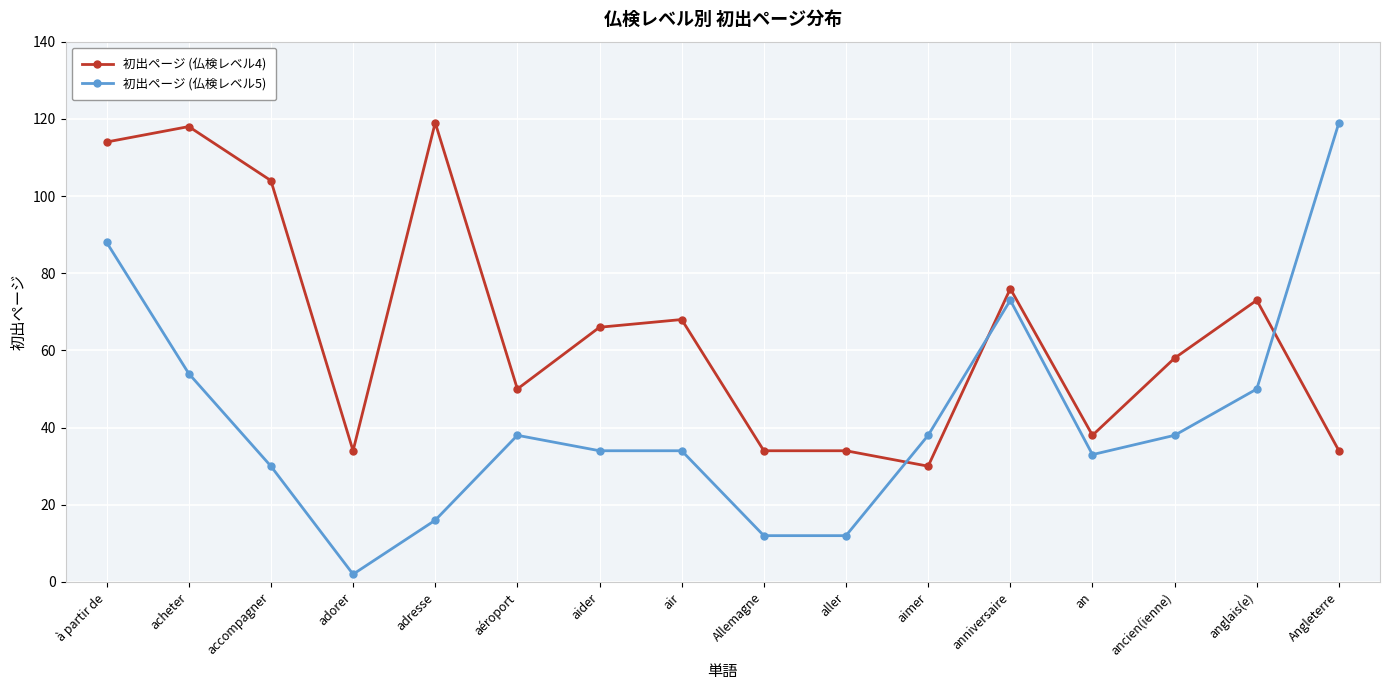

Does the chart display data point markers on the line(s)?

Yes